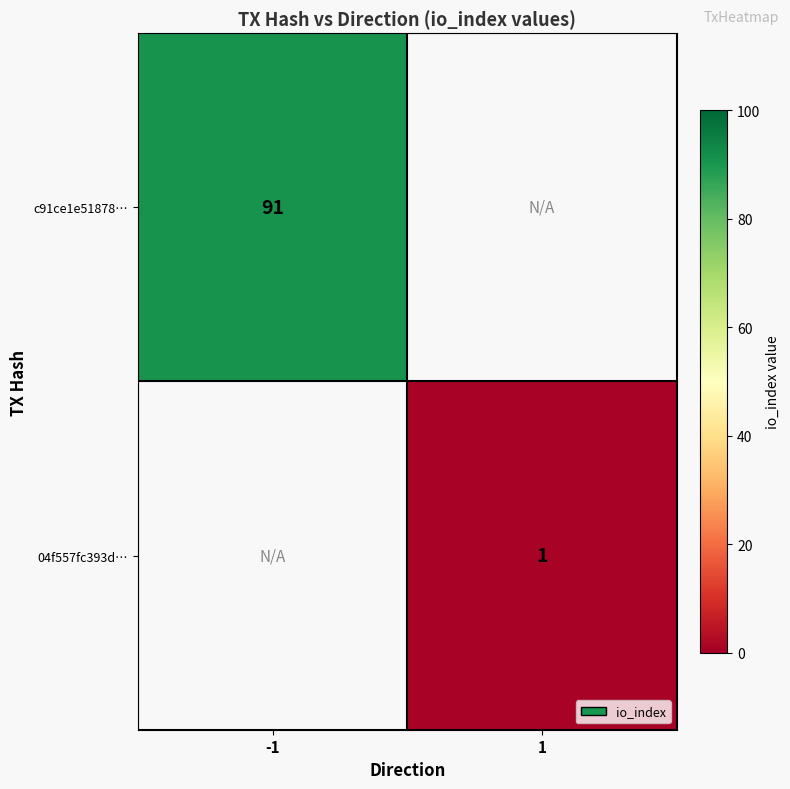

Is the value of 04f557fc393d… at 1 greater than the value of c91ce1e51878… at -1?

No